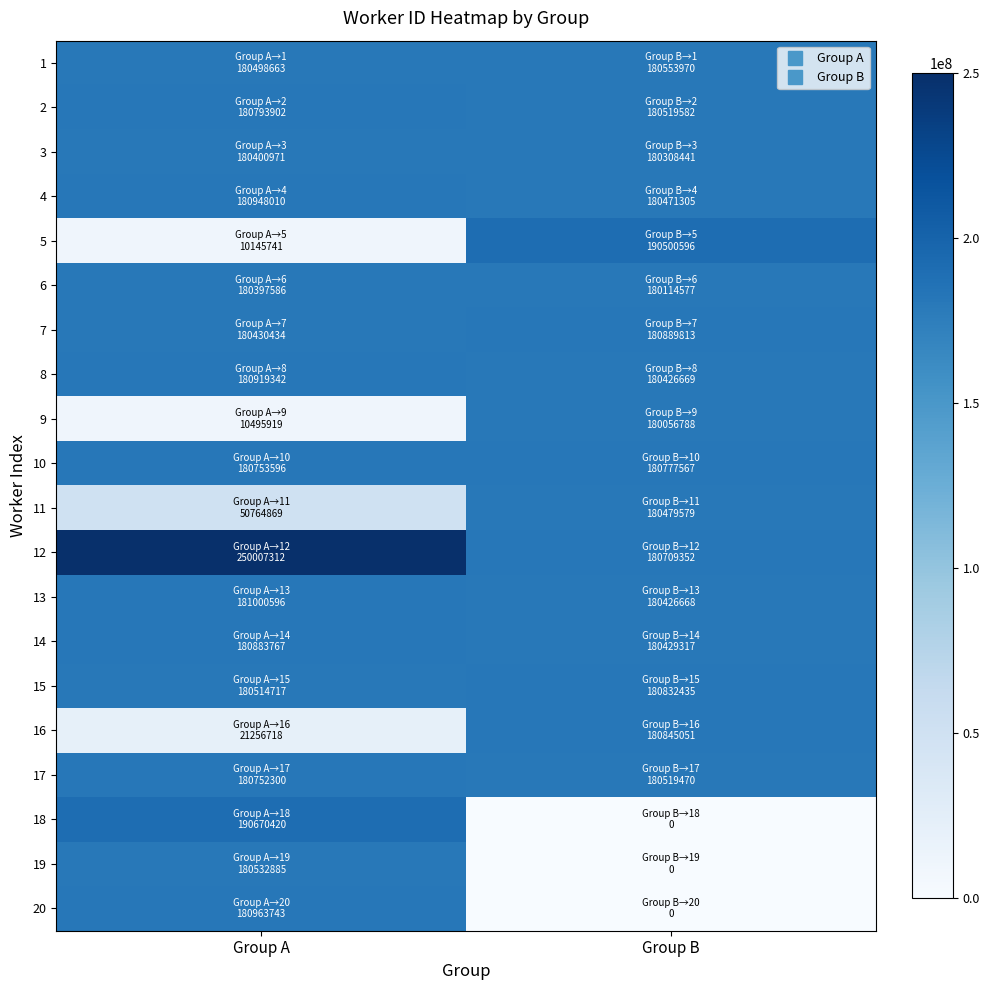

At which category is the sum across all series the highest?

Group B